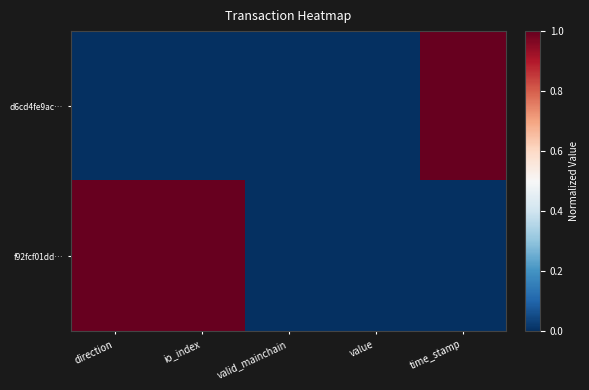

What is the greatest value displayed?

1